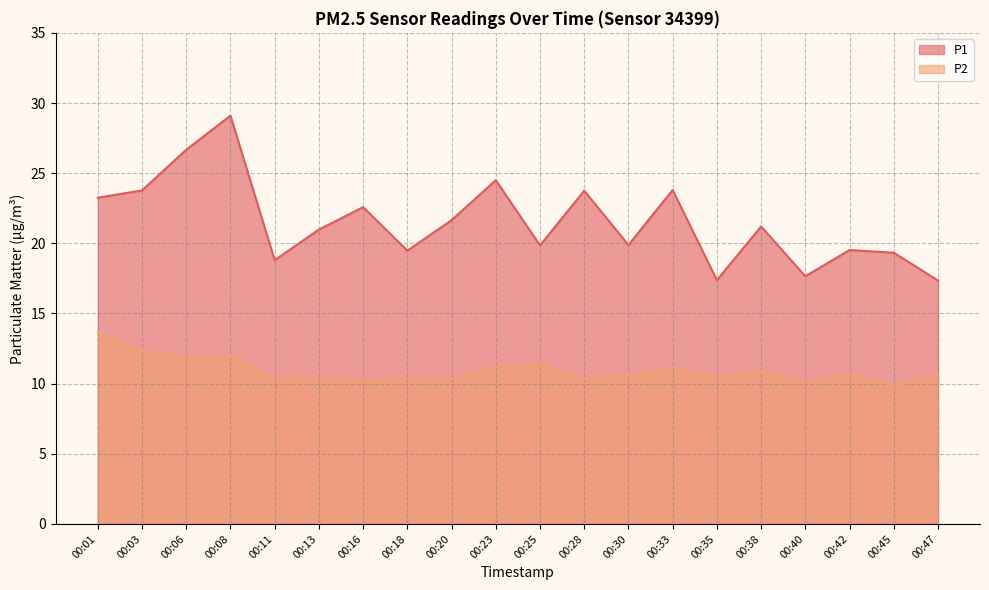

Between 00:08 and 00:47, which series saw the biggest shift?

P1